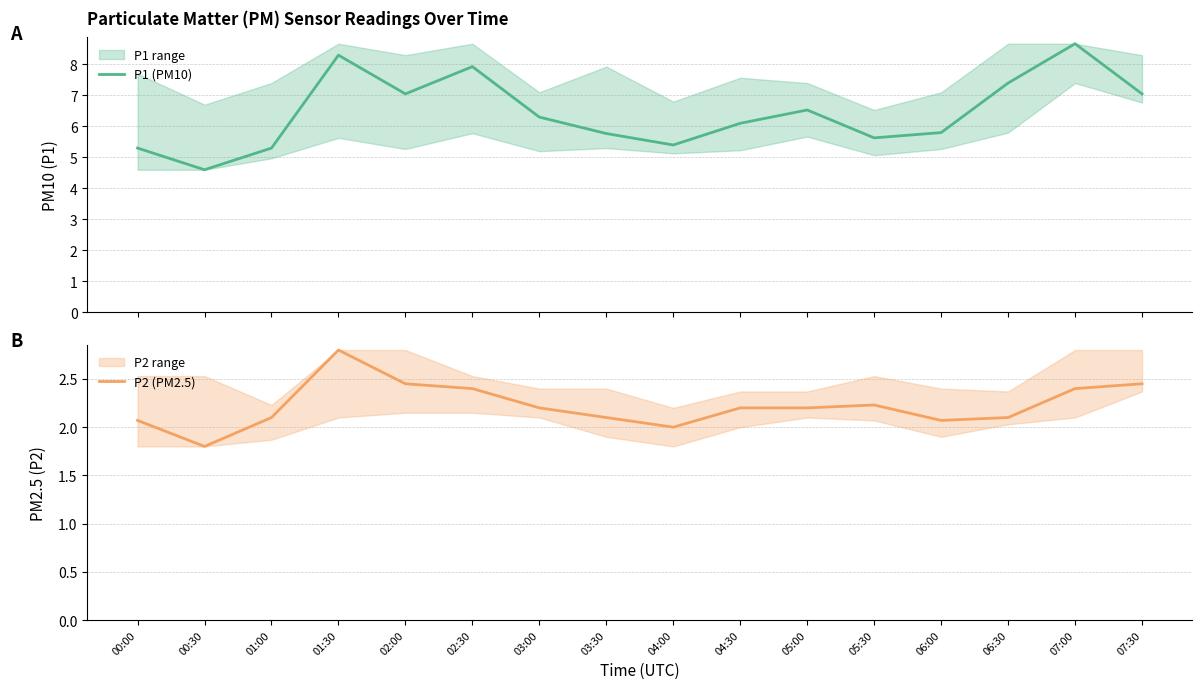

True or false: P1 (PM10) and P2 (PM2.5) cross at least once.

False